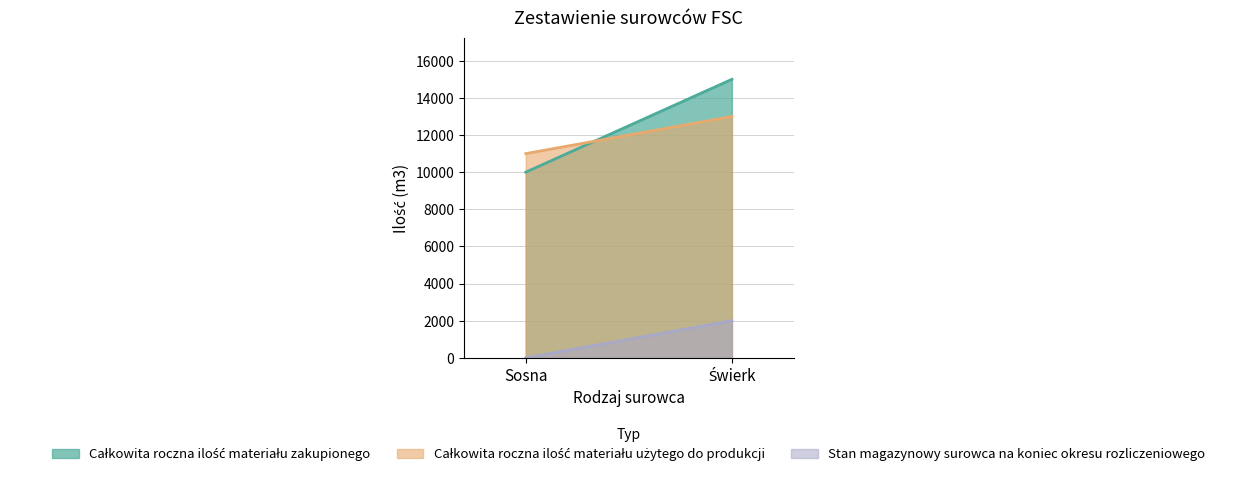

List the labels in order of Całkowita roczna ilość materiału użytego do produkcji value, smallest first.

Sosna, Świerk